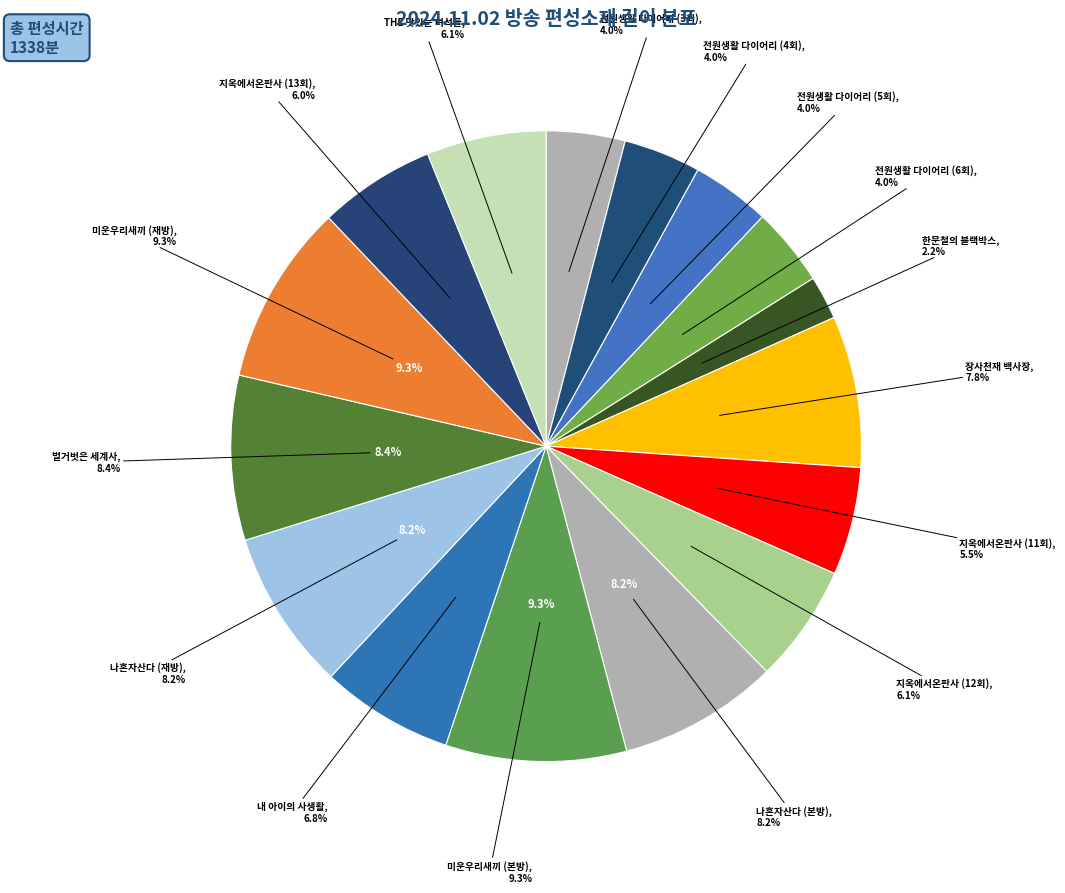

Which category has the smallest portion of the pie?

한문철의 블랙박스